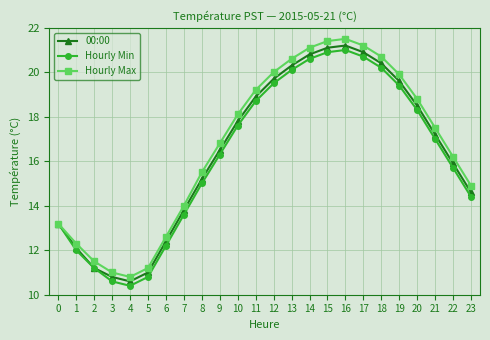

What is the value of the Hourly Min point at the 24th from the left?

14.4